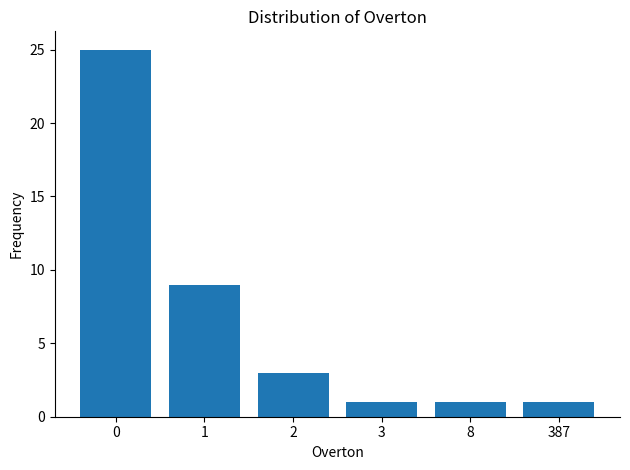

Reading right to left, extract all data points from this chart.

1	1	1	3	9	25